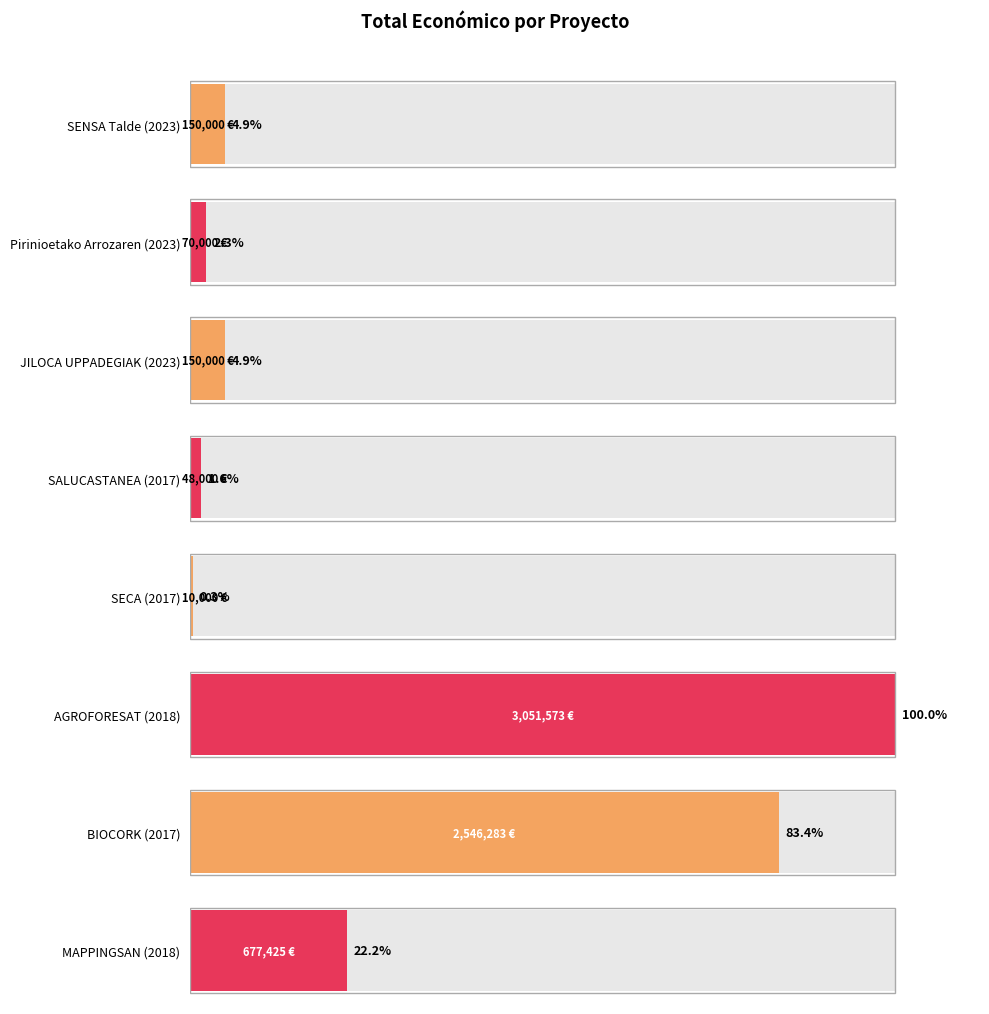

Reading left to right, transcribe all the data shown in this chart.

150000	70000	150000	48000	10000	3051573	2546283	677425